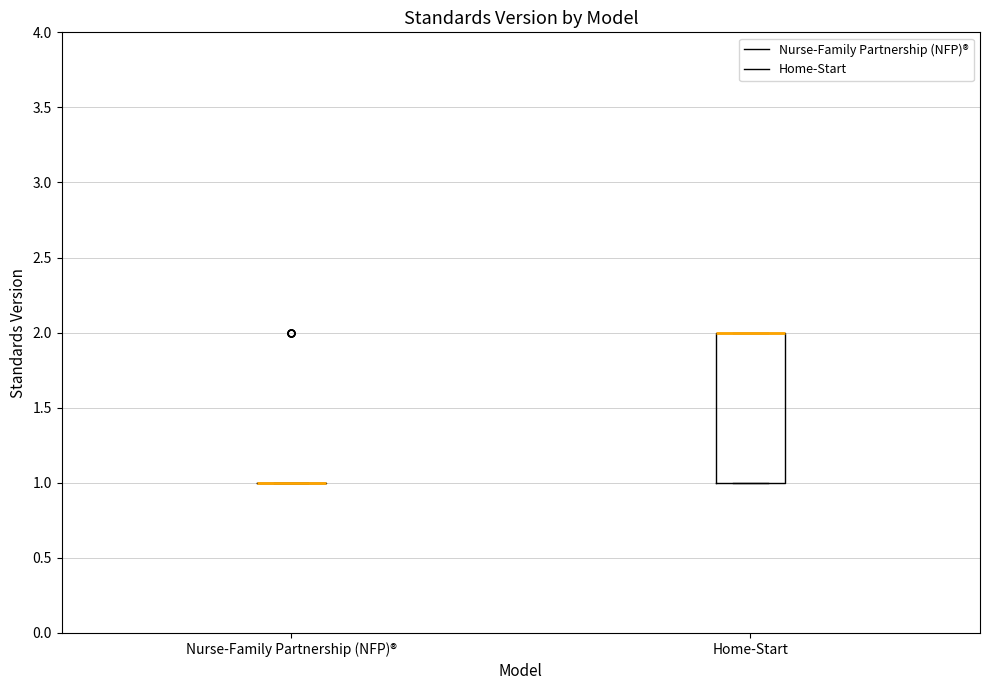

Reading left to right, transcribe this box plot: for each box, give where its median line is, the range the box spans, and where its two whiskers end, as read against the y-axis. The values are not printed on the chart, so give them approximately, as read against the axis.

Nurse-Family Partnership (NFP)®: box collapsed to a line at 1, whiskers 1 to 1
Home-Start: median 2 (drawn on the box's upper edge), box 1 to 2, whiskers 1 to 2